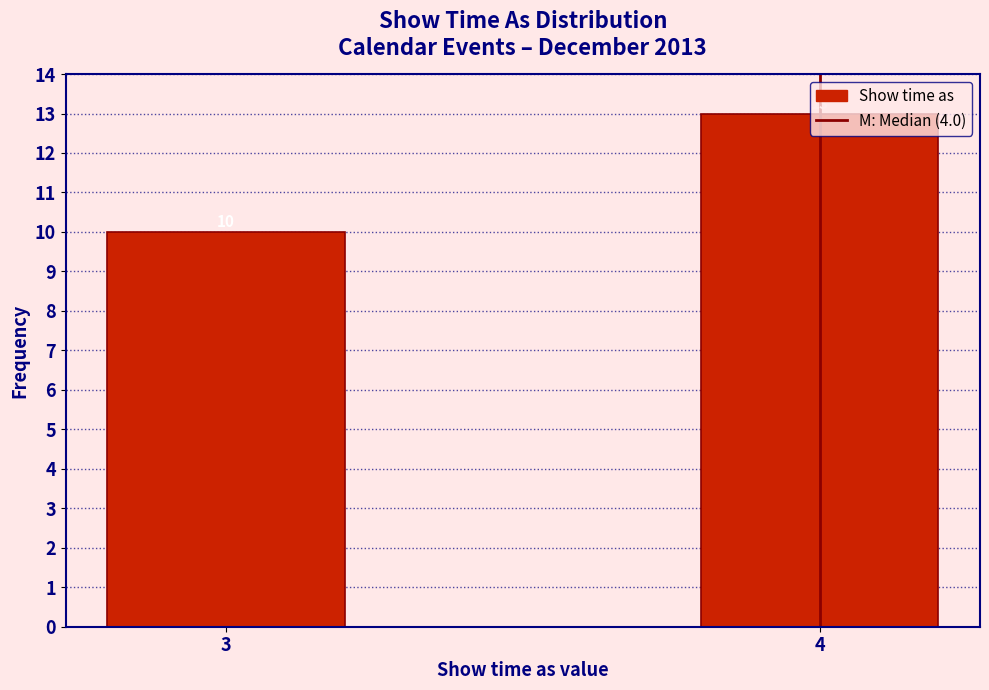

Is it true that the value at 3 is 10?

True